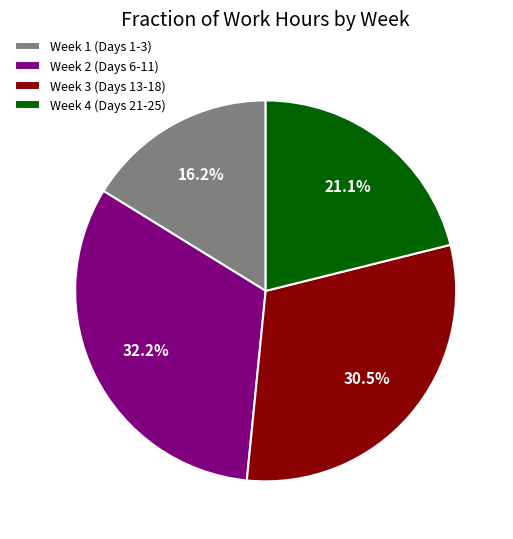

What is the total percentage of Week 1 (Days 1-3) and Week 2 (Days 6-11)?

48.4%